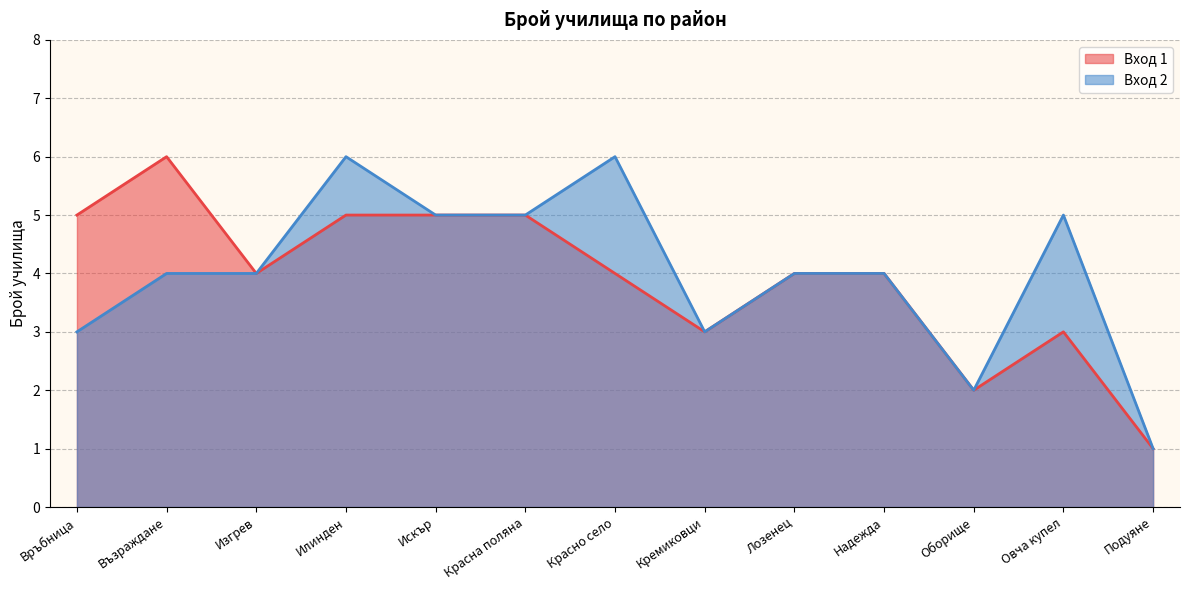

What is the value of the Вход 1 point at the 2nd from the left?

6